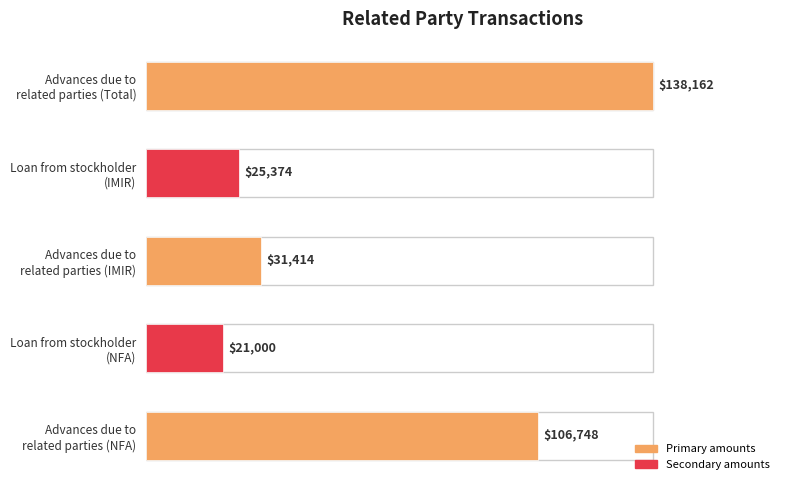

How many values are below 31414?

2